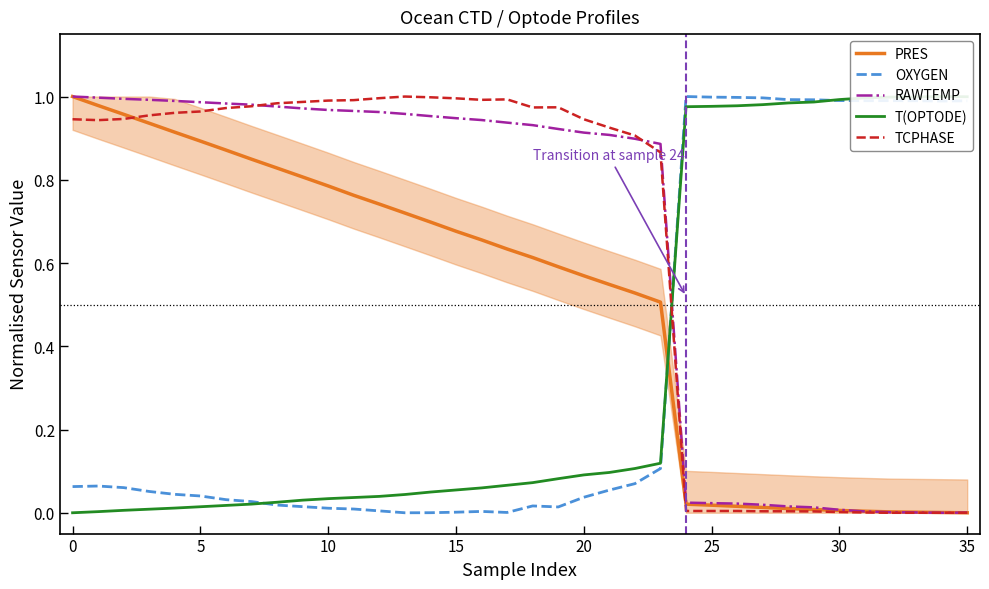

List the series in order of their peak value, lowest first.

PRES, OXYGEN, RAWTEMP, T(OPTODE), TCPHASE